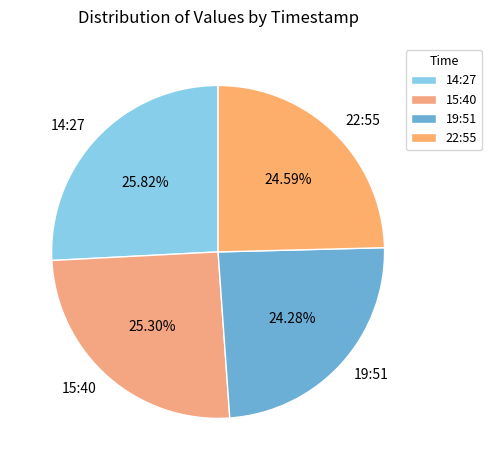

Combined, do 15:40 and 19:51 account for over 50%?

No